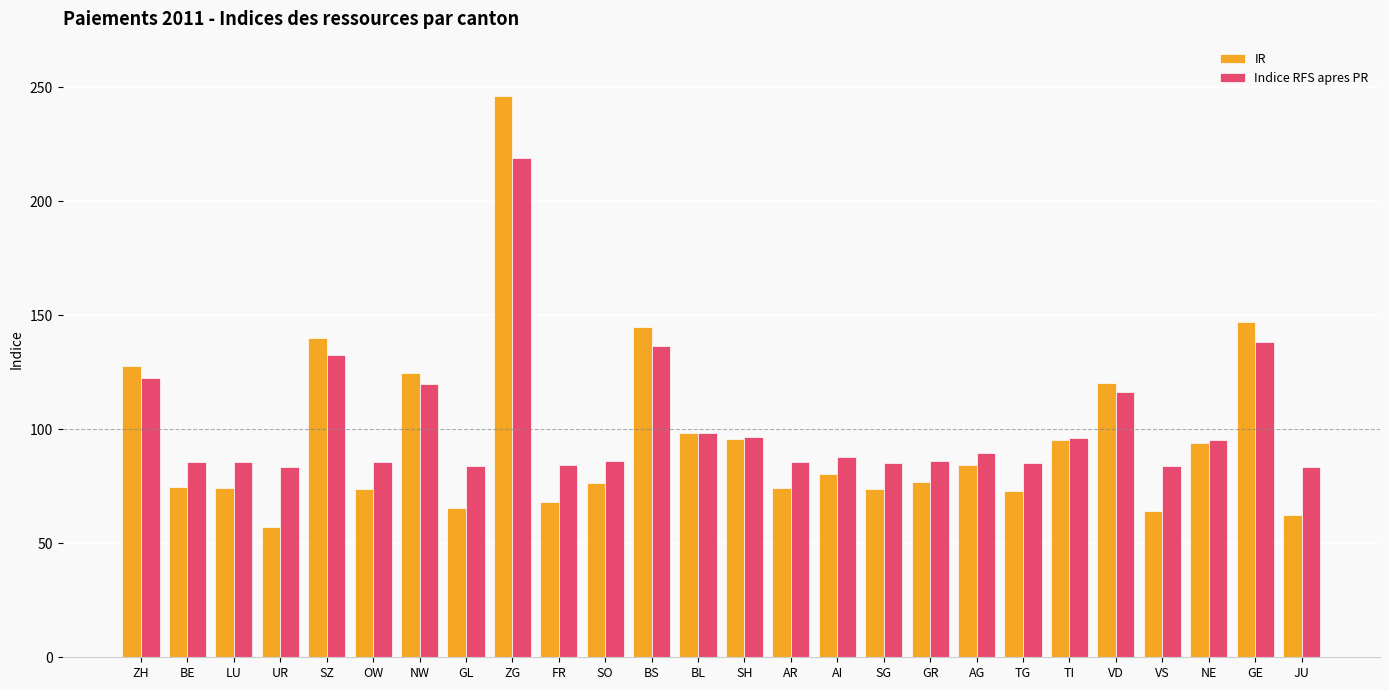

Does the chart contain any negative values?

No